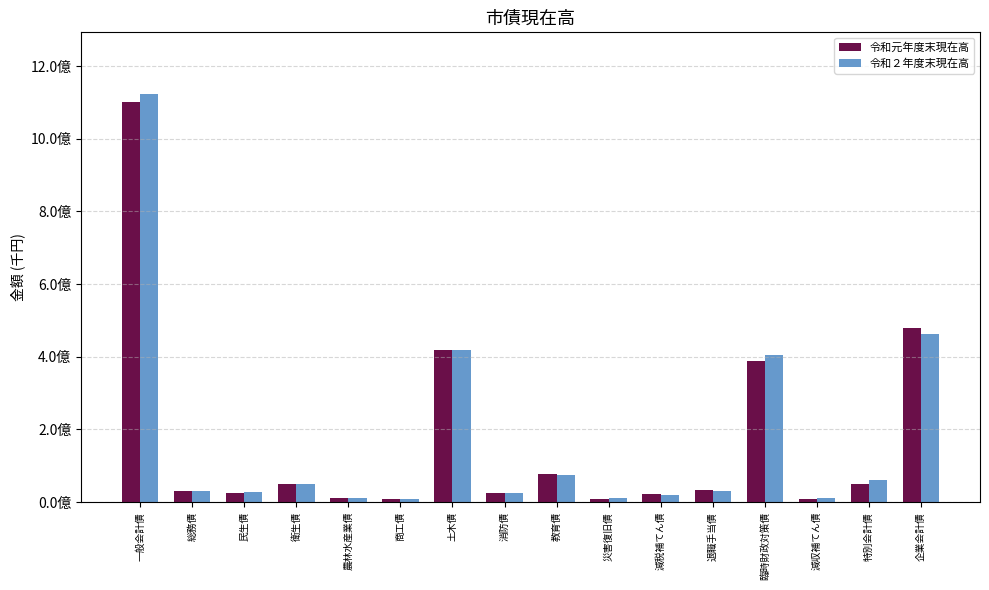

What are all the series names shown in the legend?

令和元年度末現在高, 令和２年度末現在高